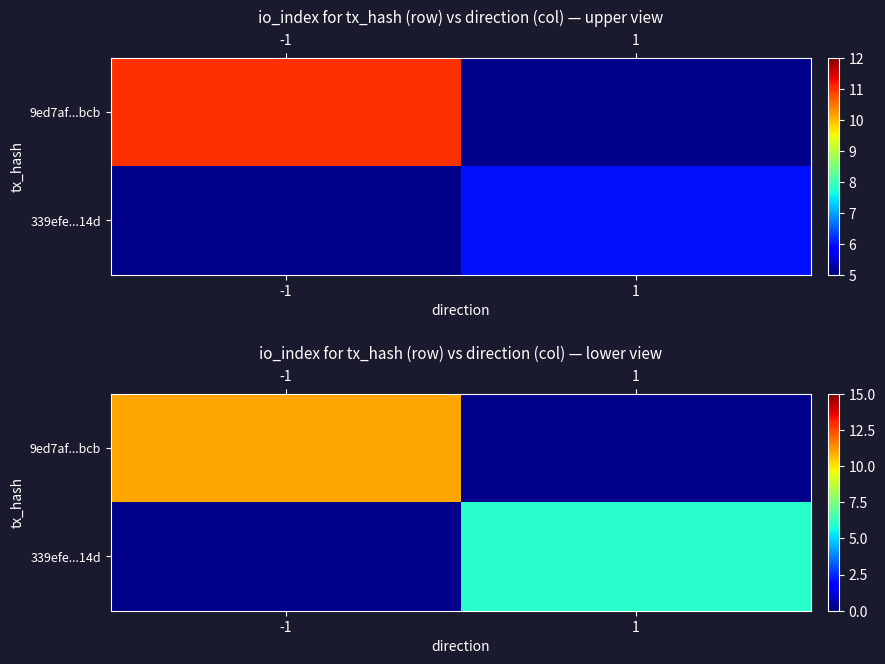

Which category has the lowest value across all series?

1